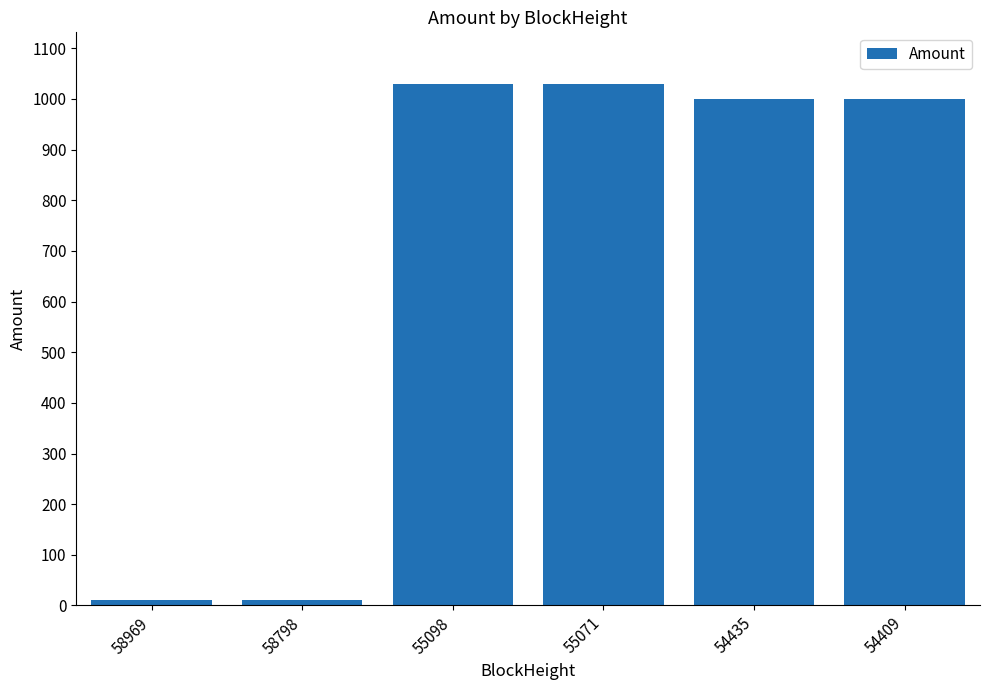

What is the change in value from 58969 to 54409?

+988.7